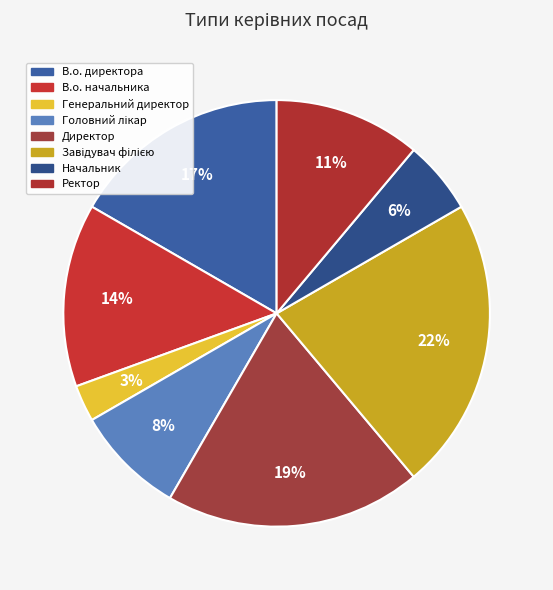

Count the number of slices in the pie.

8